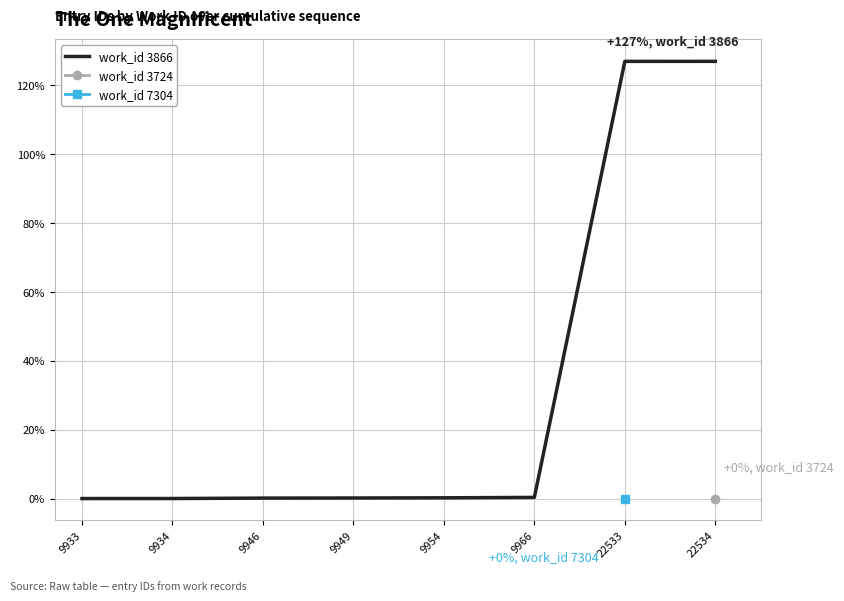

Rank the categories by value from highest to lowest.

22534, 22533, 9966, 9954, 9949, 9946, 9934, 9933